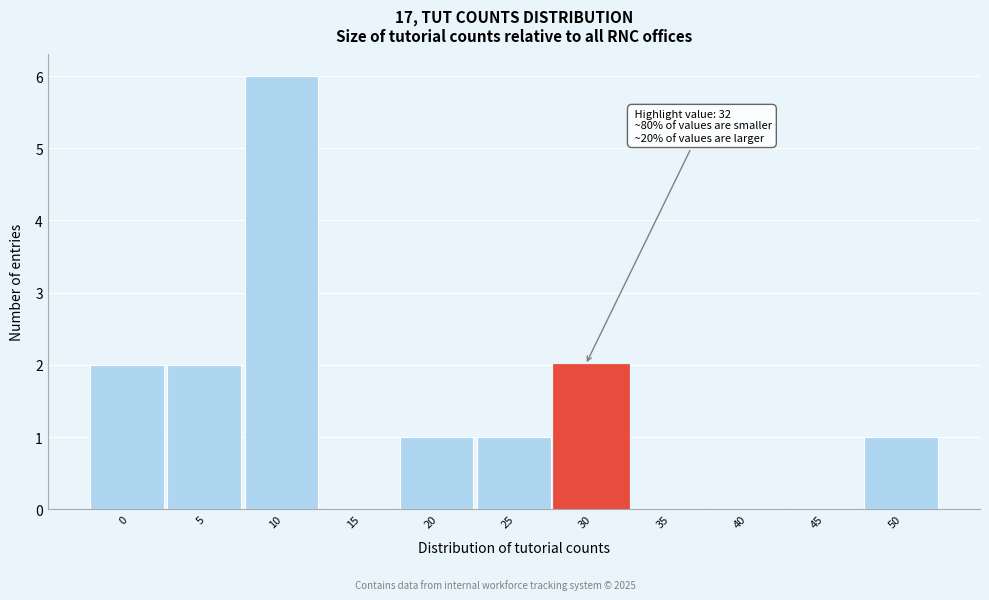

Reading left to right, what are all the values shown in this chart?

0=2	5=2	10=6	15=0	20=1	25=1	30=2	35=0	40=0	45=0	50=1